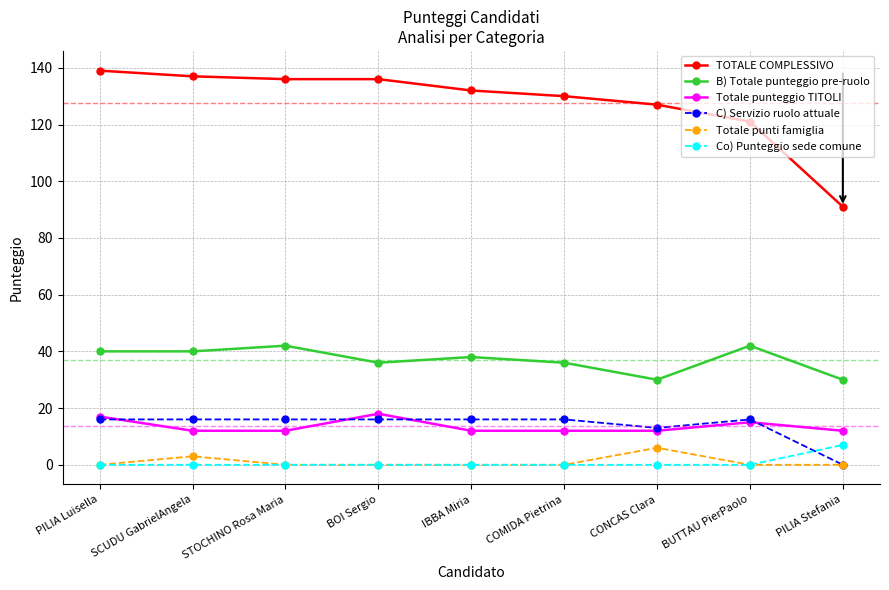

Reading right to left, list all the values displayed in this chart.

TOTALE COMPLESSIVO: PILIA Stefania=91	BUTTAU PierPaolo=121	CONCAS Clara=127	COMIDA Pietrina=130	IBBA Miria=132	BOI Sergio=136	STOCHINO Rosa Maria=136	SCUDU GabrielAngela=137	PILIA Luisella=139
B) Totale punteggio pre-ruolo: PILIA Stefania=30	BUTTAU PierPaolo=42	CONCAS Clara=30	COMIDA Pietrina=36	IBBA Miria=38	BOI Sergio=36	STOCHINO Rosa Maria=42	SCUDU GabrielAngela=40	PILIA Luisella=40
Totale punteggio TITOLI: PILIA Stefania=12	BUTTAU PierPaolo=15	CONCAS Clara=12	COMIDA Pietrina=12	IBBA Miria=12	BOI Sergio=18	STOCHINO Rosa Maria=12	SCUDU GabrielAngela=12	PILIA Luisella=17
C) Servizio ruolo attuale: PILIA Stefania=0	BUTTAU PierPaolo=16	CONCAS Clara=13	COMIDA Pietrina=16	IBBA Miria=16	BOI Sergio=16	STOCHINO Rosa Maria=16	SCUDU GabrielAngela=16	PILIA Luisella=16
Totale punti famiglia: PILIA Stefania=0	BUTTAU PierPaolo=0	CONCAS Clara=6	COMIDA Pietrina=0	IBBA Miria=0	BOI Sergio=0	STOCHINO Rosa Maria=0	SCUDU GabrielAngela=3	PILIA Luisella=0
Co) Punteggio sede comune: PILIA Stefania=7	BUTTAU PierPaolo=0	CONCAS Clara=0	COMIDA Pietrina=0	IBBA Miria=0	BOI Sergio=0	STOCHINO Rosa Maria=0	SCUDU GabrielAngela=0	PILIA Luisella=0